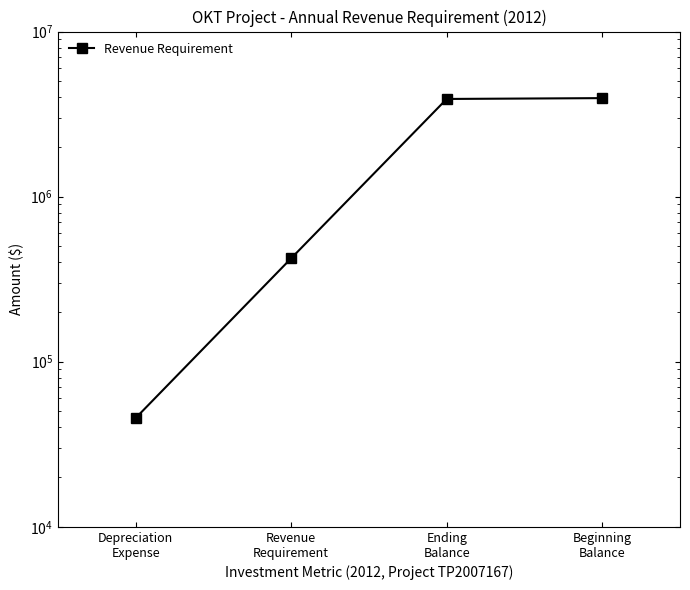

What is the label of the 4th point from the left?

Beginning
Balance